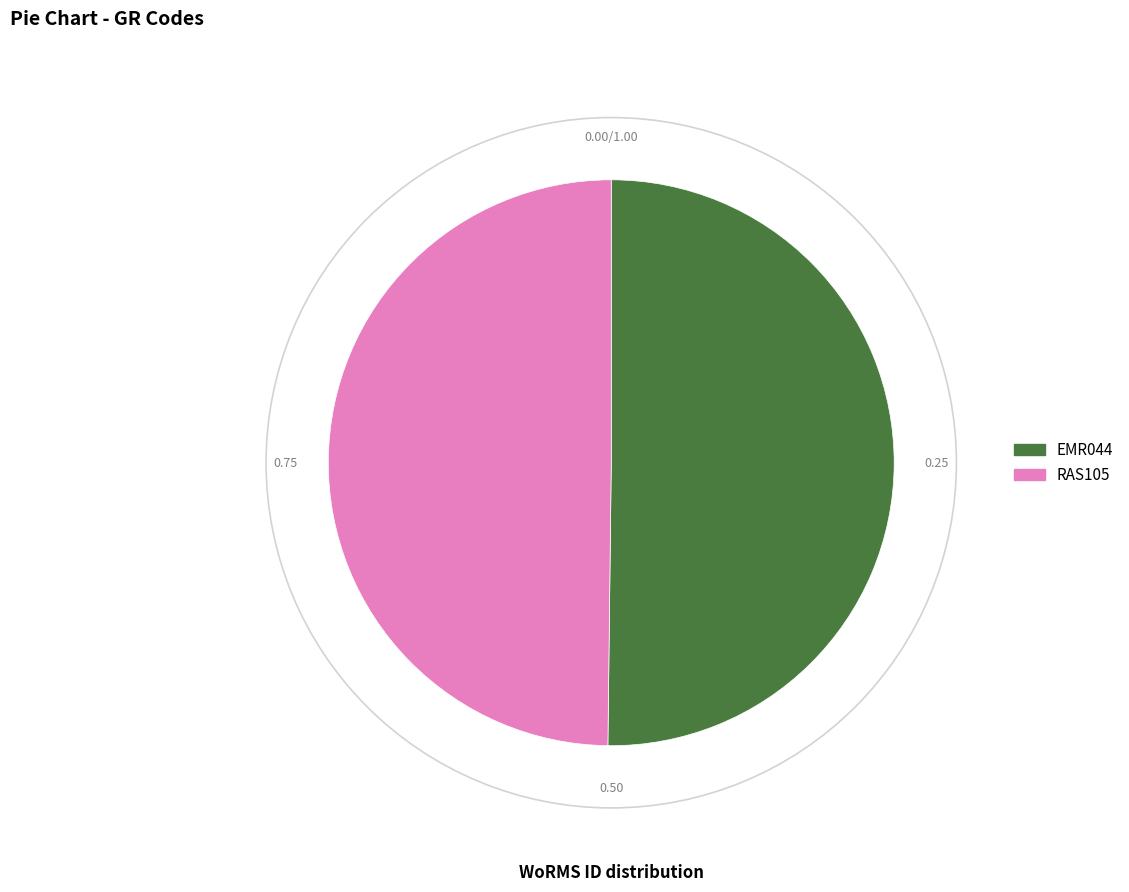

Is the sum of EMR044 and RAS105 greater than half?

Yes